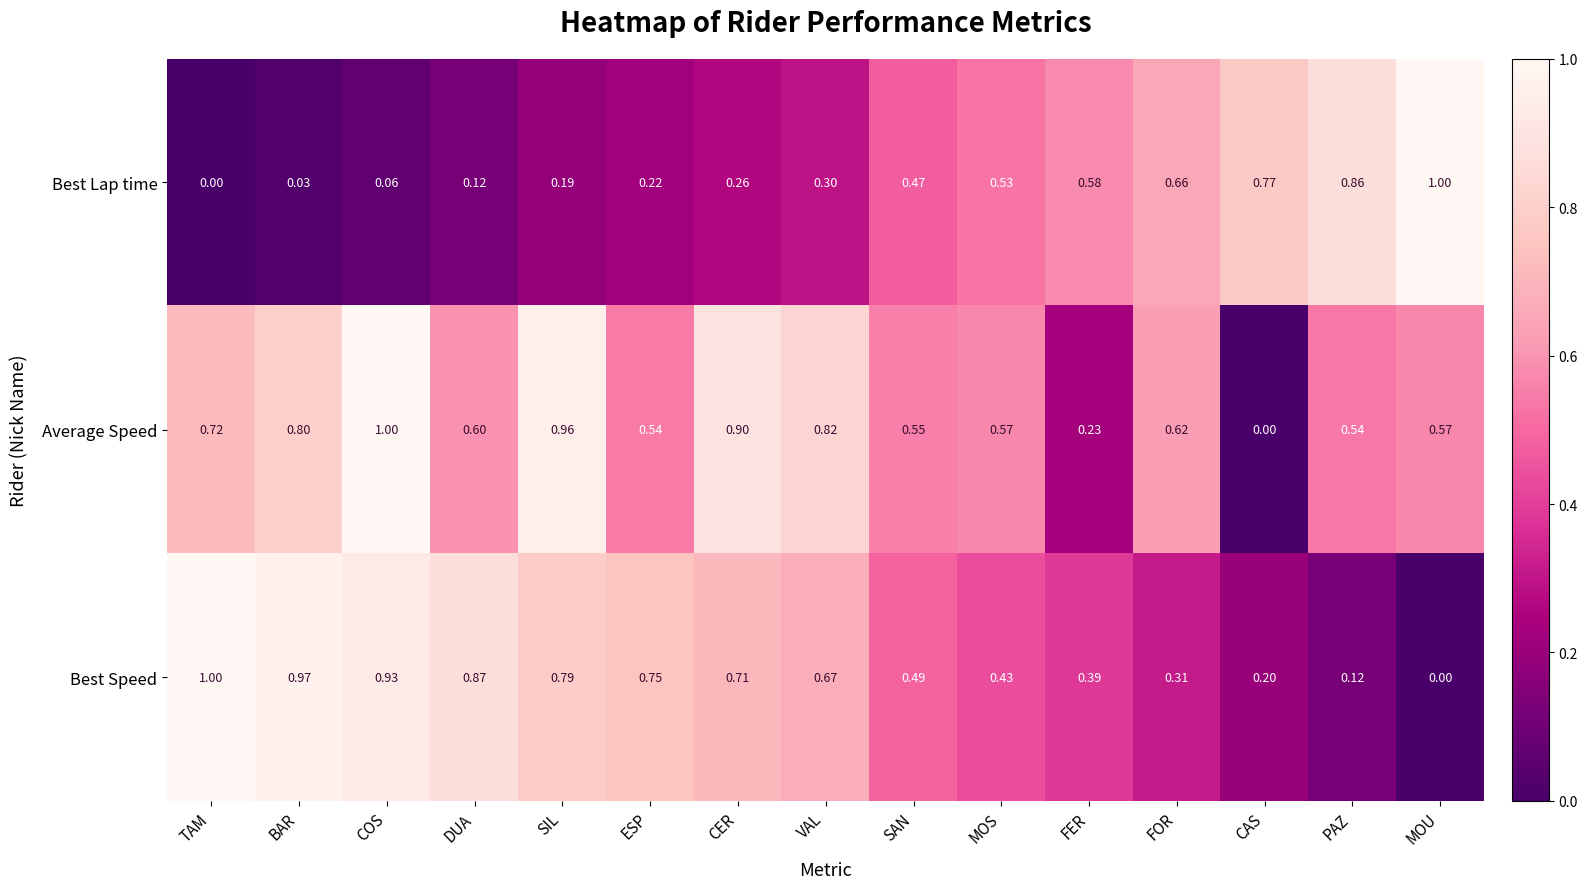

What is the maximum value shown in the chart?

1.0